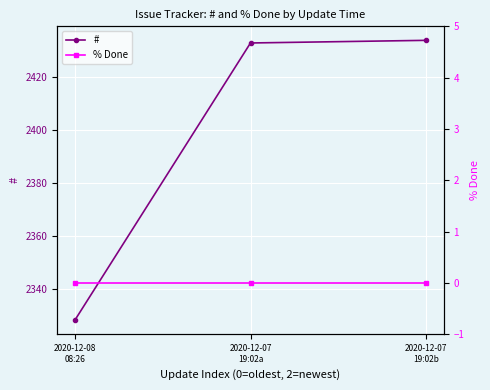

Which series changed the most between 2020-12-07
19:02a and 2020-12-07
19:02b?

#